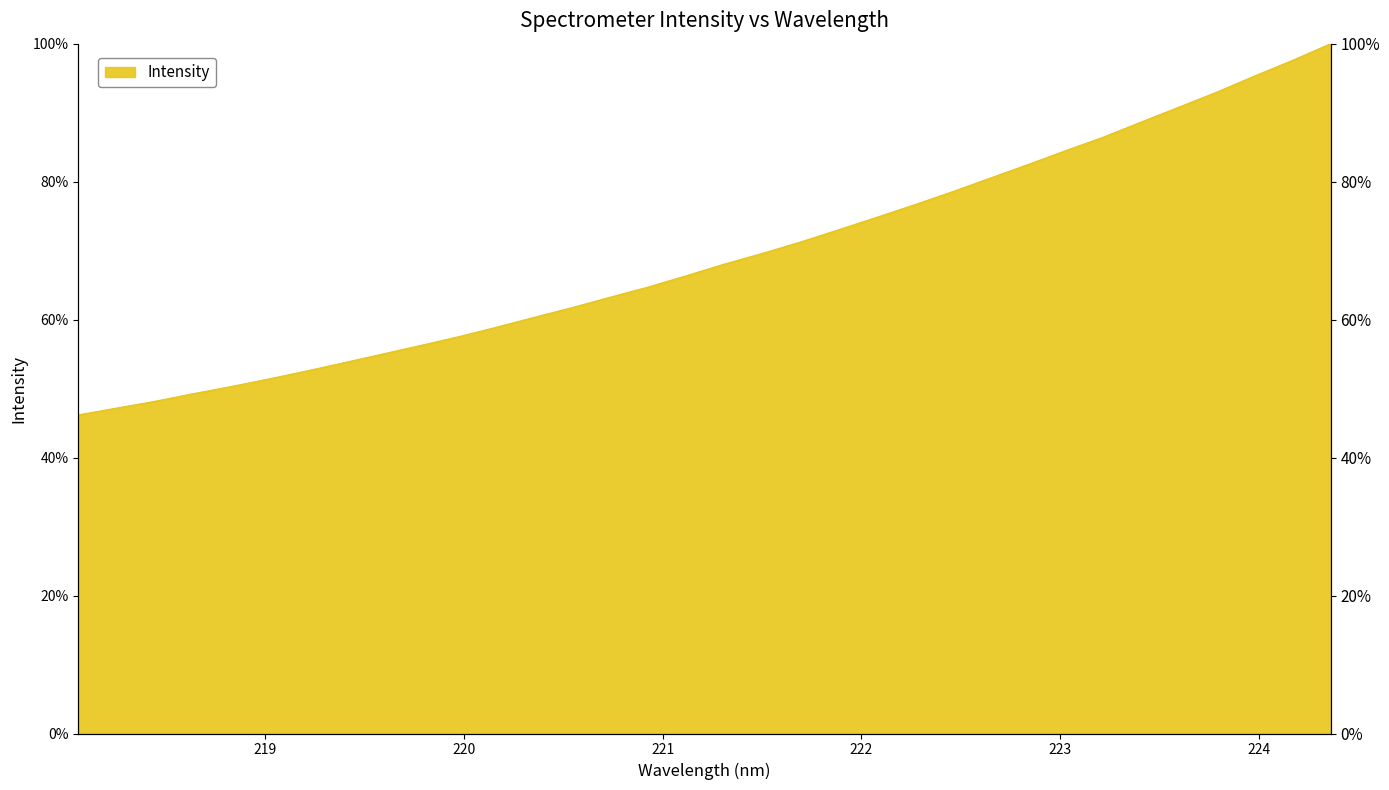

How many values exceed 68?

17